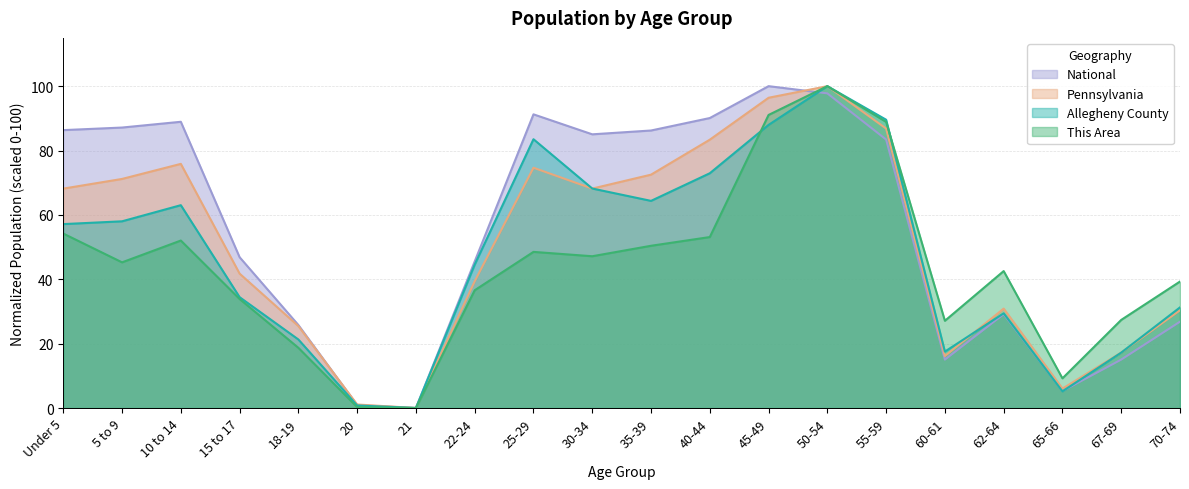

How many distinct data groups are displayed?

4